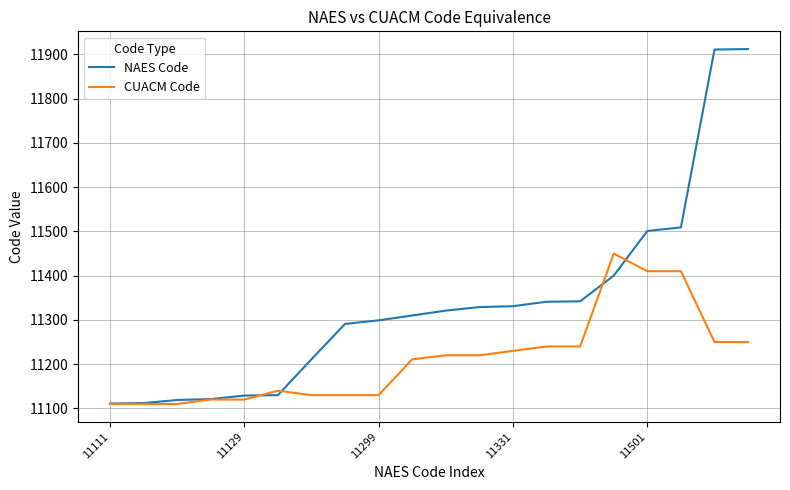

Which series has the largest range (max minus min)?

NAES Code